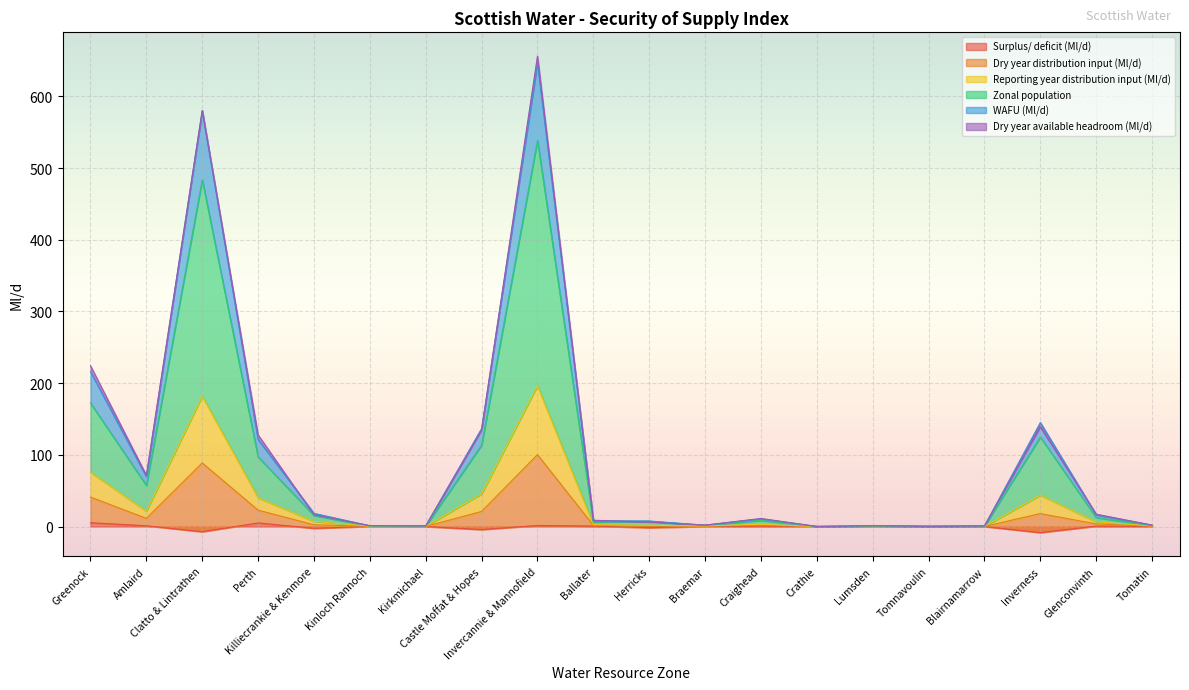

True or false: WAFU (Ml/d) and Reporting year distribution input (Ml/d) intersect in this chart.

False